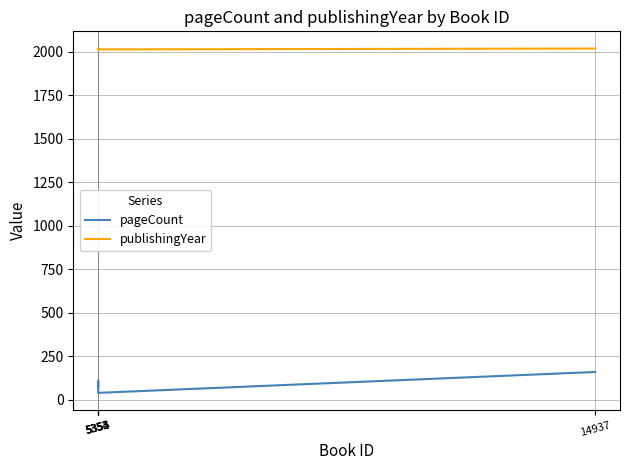

Between 14937 and 5355, which series saw the biggest shift?

pageCount